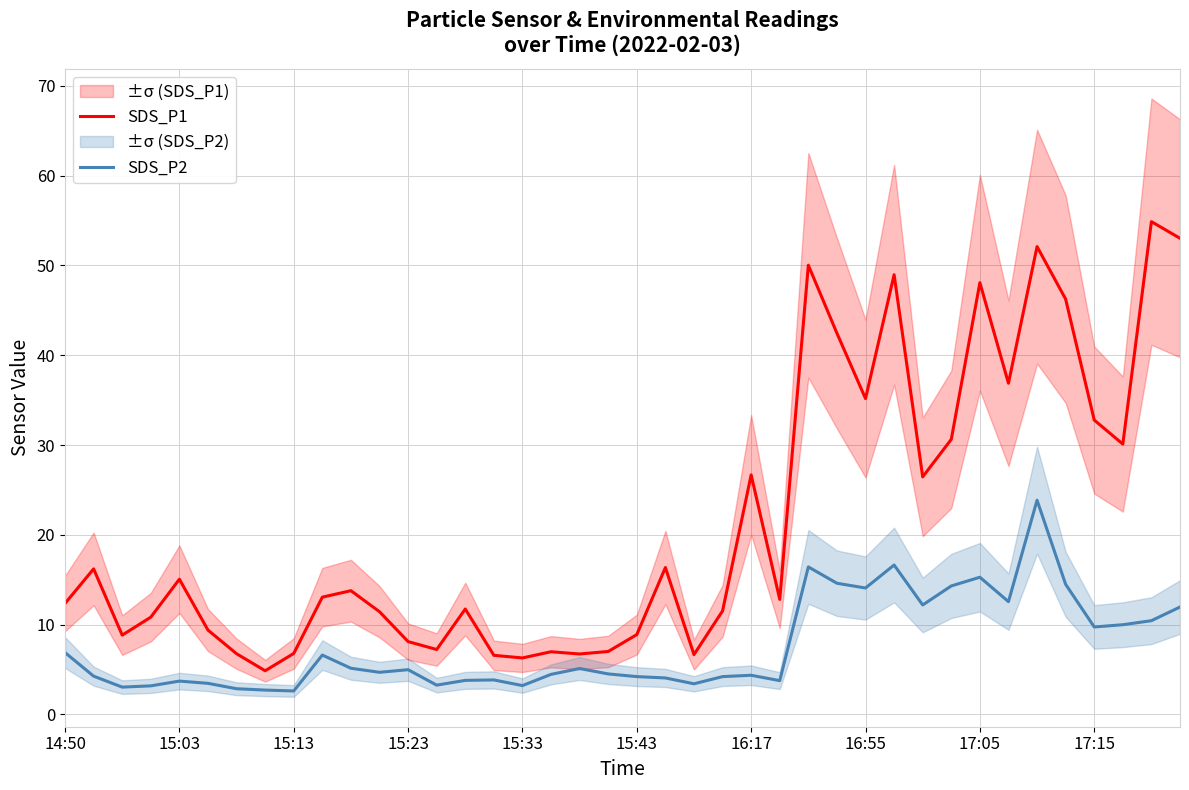

What is the maximum value for SDS_P1?

54.9